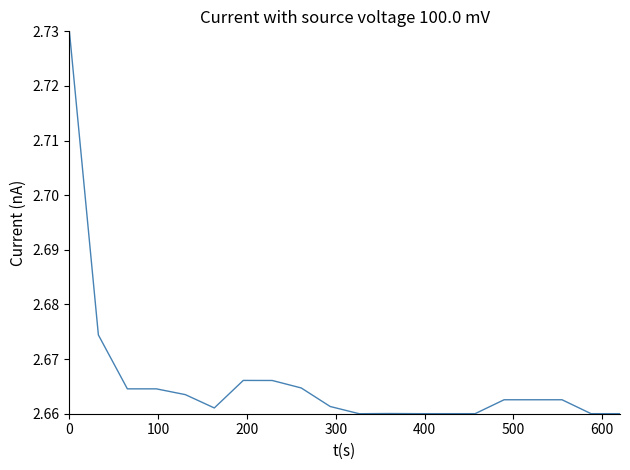

How many lines are shown in the chart?

1